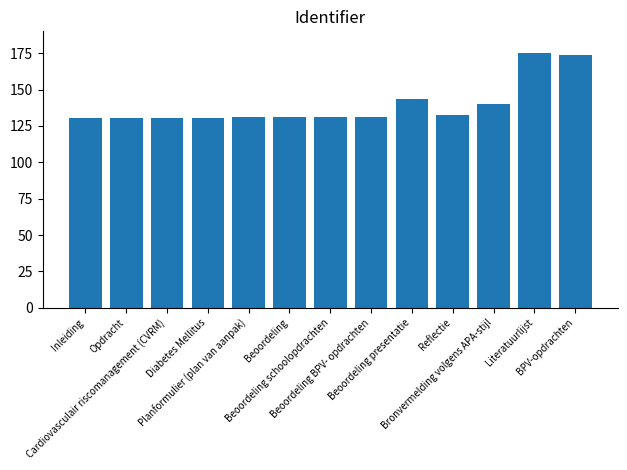

What is the approximate value at Planformulier (plan van aanpak)?

131.3